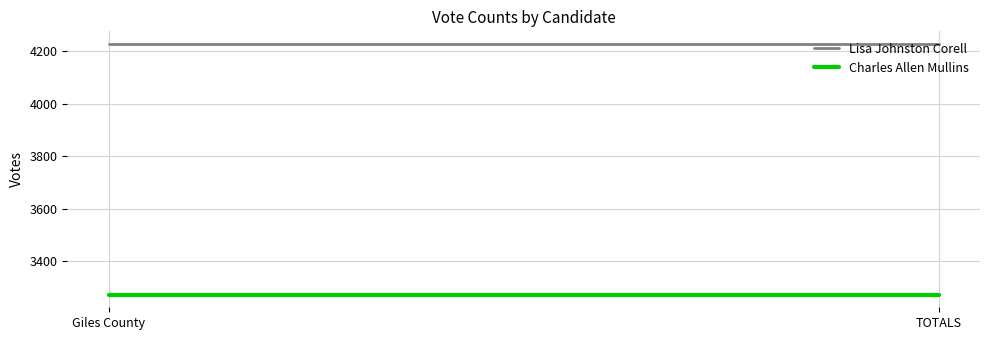

How many lines are shown in the chart?

2